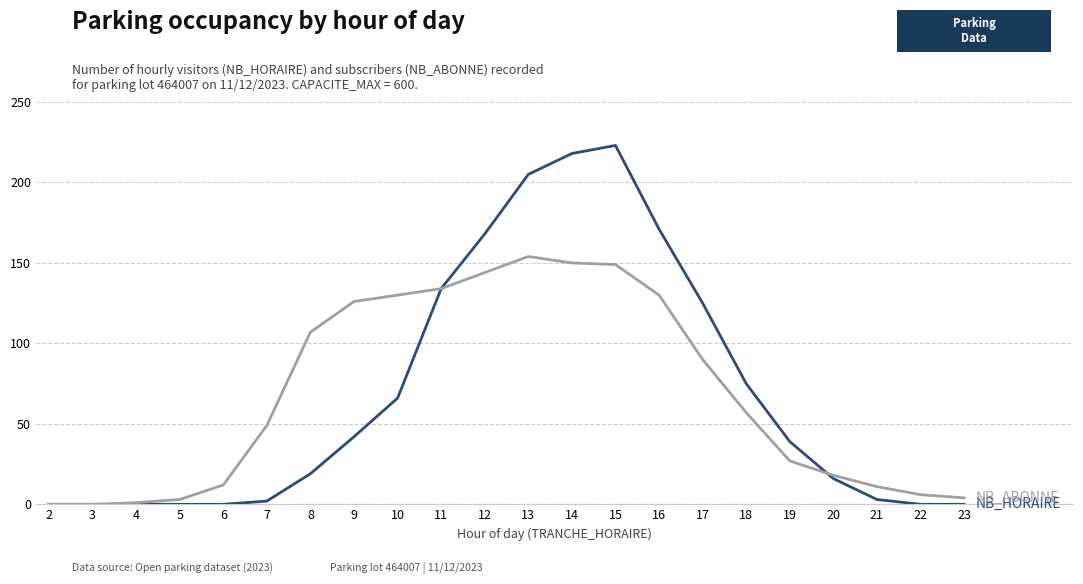

Reading left to right, transcribe all the data shown in this chart.

NB_HORAIRE: 2=0	3=0	4=0	5=0	6=0	7=2	8=19	9=42	10=66	11=134	12=168	13=205	14=218	15=223	16=171	17=125	18=75	19=39	20=16	21=3	22=0	23=0
NB_ABONNE: 2=0	3=0	4=1	5=3	6=12	7=49	8=107	9=126	10=130	11=134	12=144	13=154	14=150	15=149	16=130	17=90	18=57	19=27	20=18	21=11	22=6	23=4